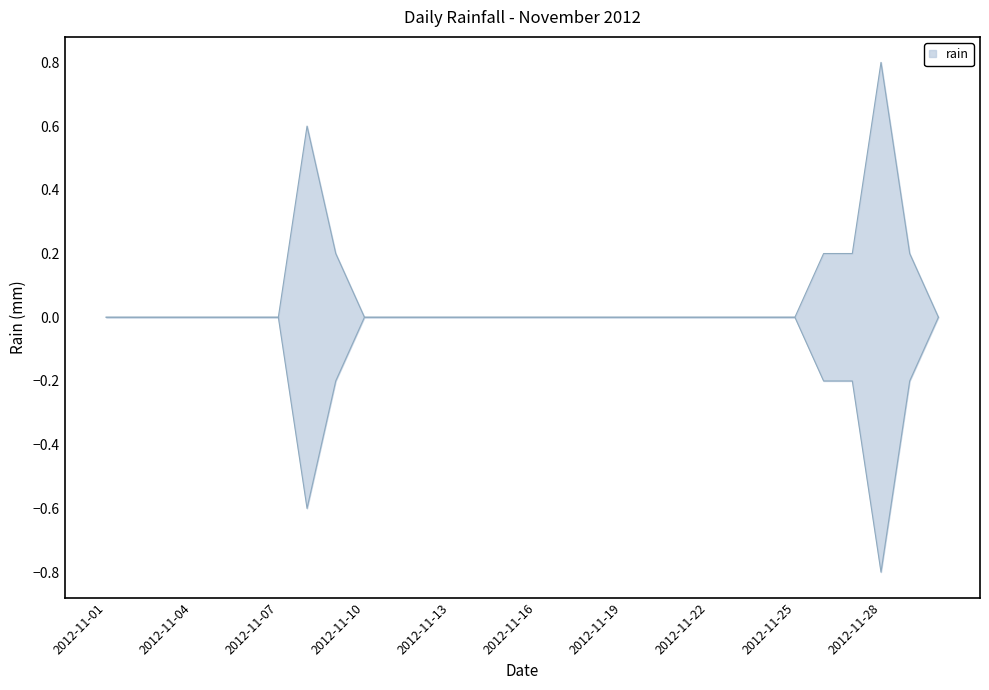

The value at 2012-11-19 is 0.0. True or false?

True